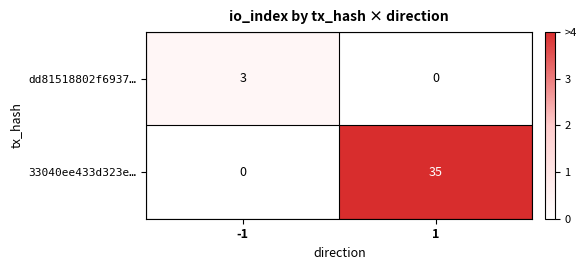

Rank the series by their average value, from highest to lowest.

33040ee433d323e…, dd81518802f6937…